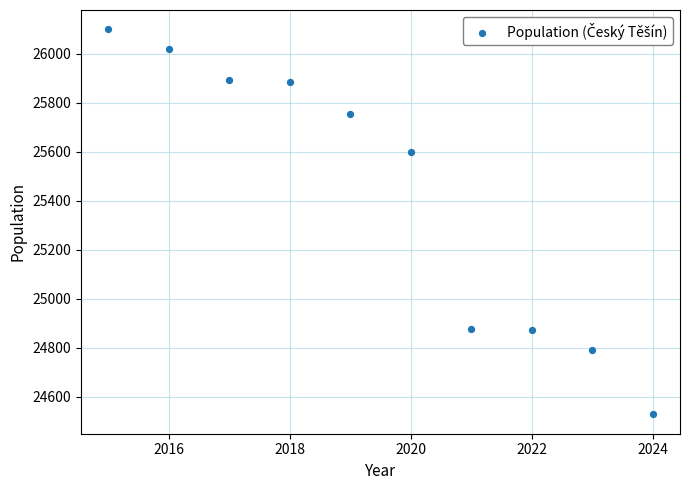

What Y value in the scatter plot is closest to 25313?

25597